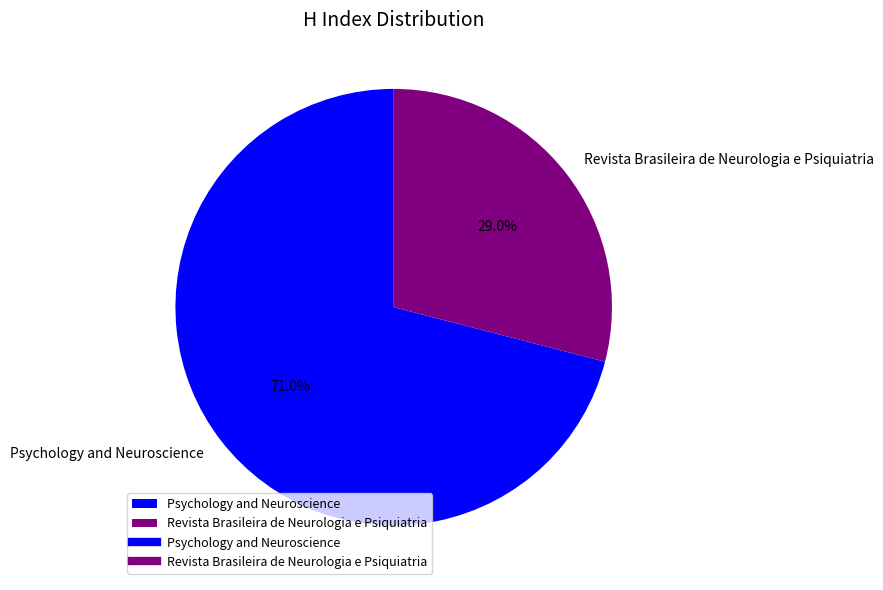

To the nearest percent, what is the difference between the Revista Brasileira de Neurologia e Psiquiatria and Psychology and Neuroscience slice percentages?

42%